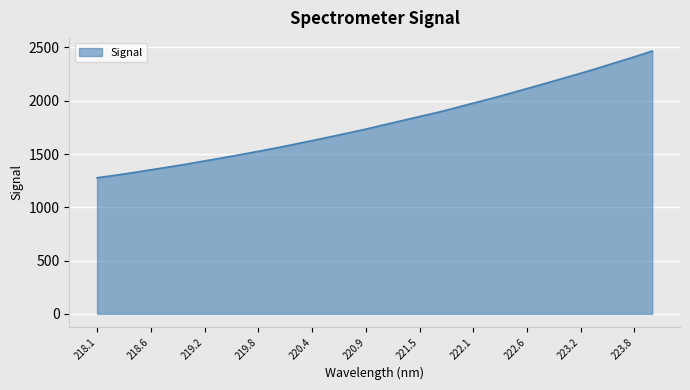

How many series are shown in this chart?

1